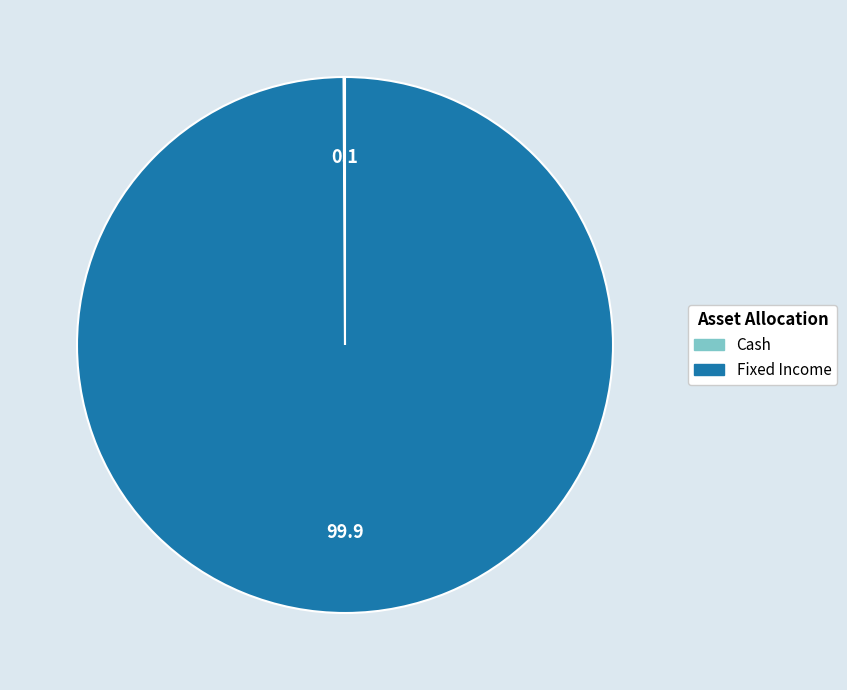

The Fixed Income slice represents 94% of the pie. True or false?

False